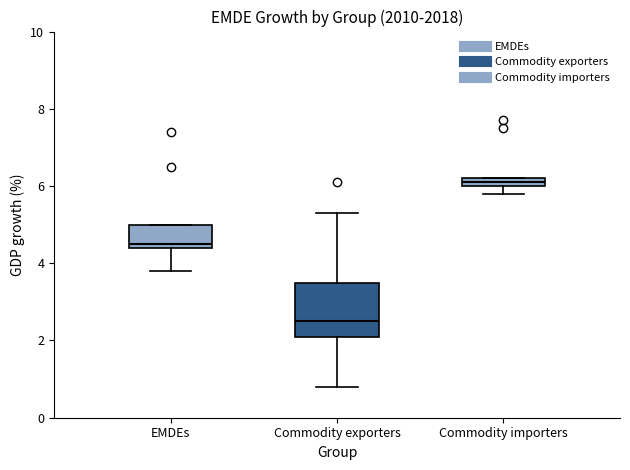

Which box is the tallest, from its lower edge to its upper edge?

Commodity exporters